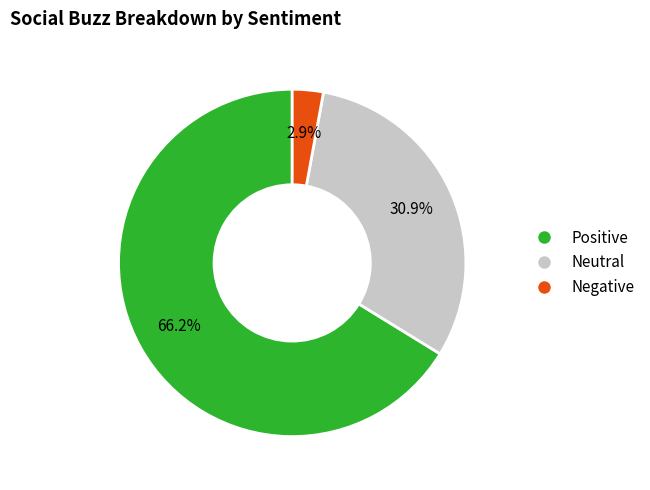

Is there any slice that represents more than half of the pie?

Yes